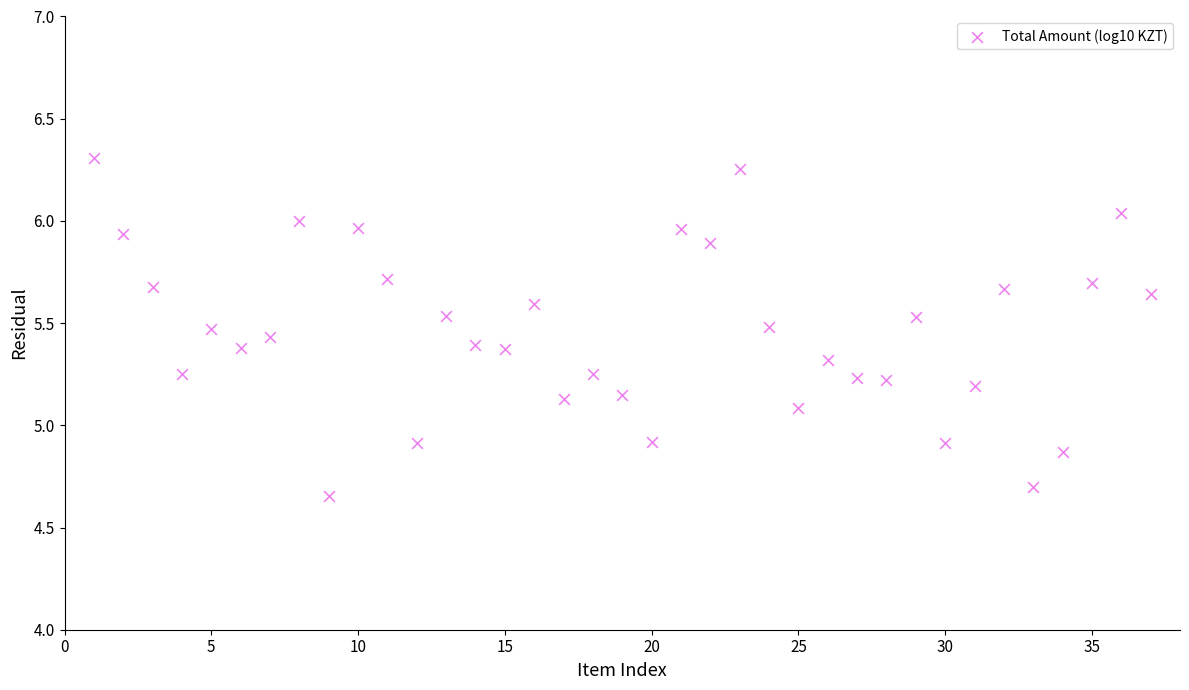

What is the range of Y values (max minus min)?

1.7